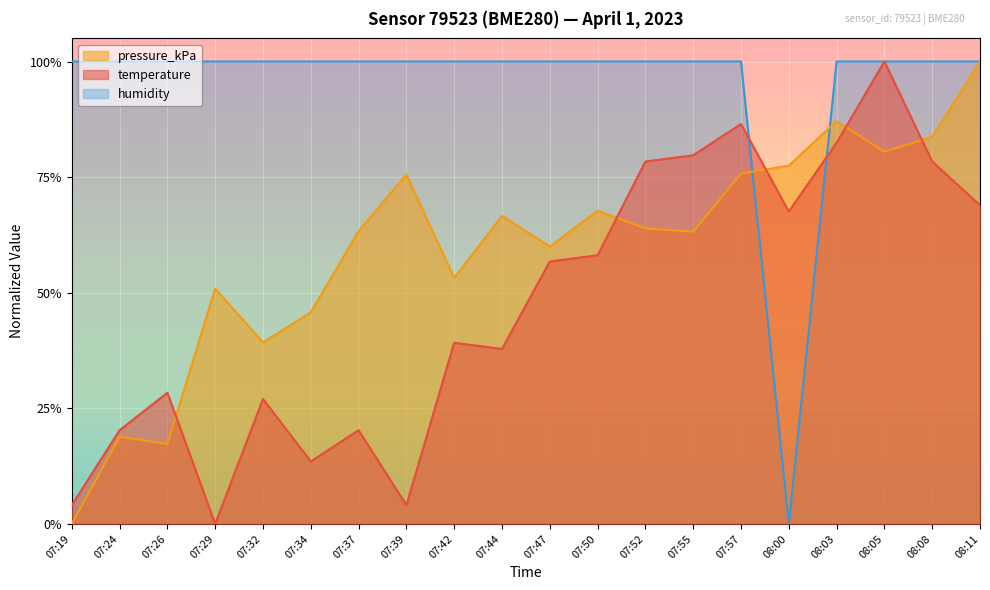

True or false: humidity has more than 2 interior local peaks.

False